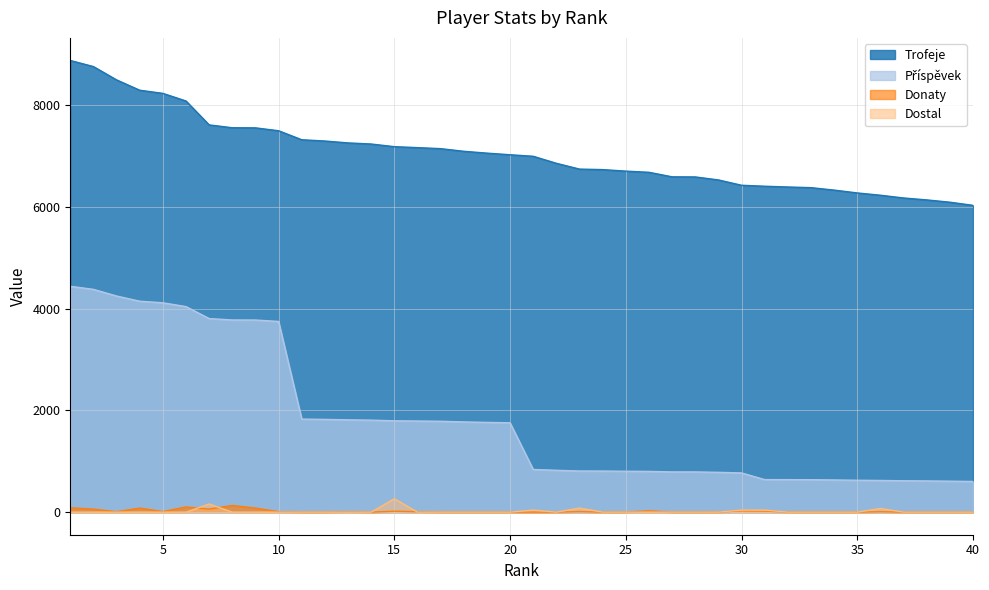

Between which two adjacent categories do Donaty and Dostal first intersect?

6 and 7